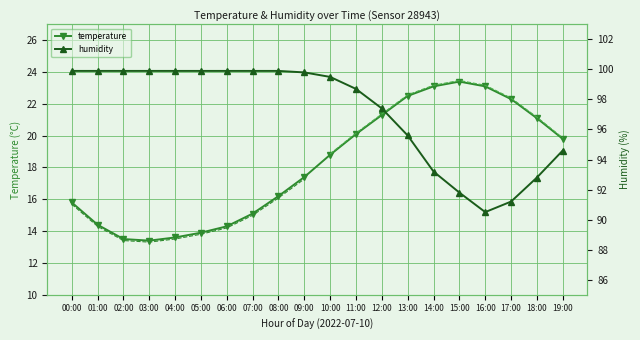

What are all the series names shown in the legend?

temperature, humidity